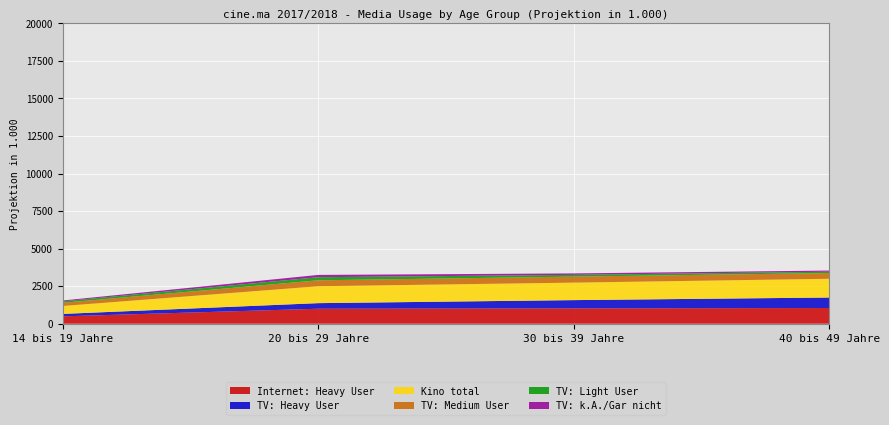

Reading right to left, transcribe all the data shown in this chart.

TV: Medium User: 40 bis 49 Jahre=383	30 bis 39 Jahre=400	20 bis 29 Jahre=395	14 bis 19 Jahre=211
TV: Heavy User: 40 bis 49 Jahre=699	30 bis 39 Jahre=551	20 bis 29 Jahre=372	14 bis 19 Jahre=162
TV: Light User: 40 bis 49 Jahre=88	30 bis 39 Jahre=117	20 bis 29 Jahre=206	14 bis 19 Jahre=97
TV: k.A./Gar nicht: 40 bis 49 Jahre=77	30 bis 39 Jahre=97	20 bis 29 Jahre=153	14 bis 19 Jahre=58
Kino total: 40 bis 49 Jahre=1247	30 bis 39 Jahre=1164	20 bis 29 Jahre=1126	14 bis 19 Jahre=528
Internet: Heavy User: 40 bis 49 Jahre=1046	30 bis 39 Jahre=1021	20 bis 29 Jahre=998	14 bis 19 Jahre=492